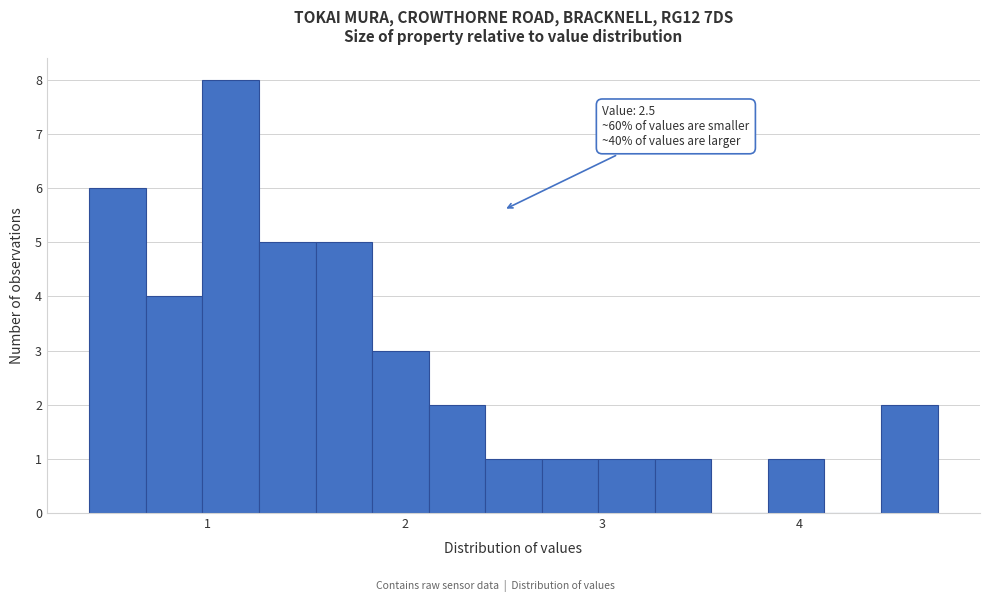

Read against the x-axis, roughly where is the centre of the tallest bar?

1.1